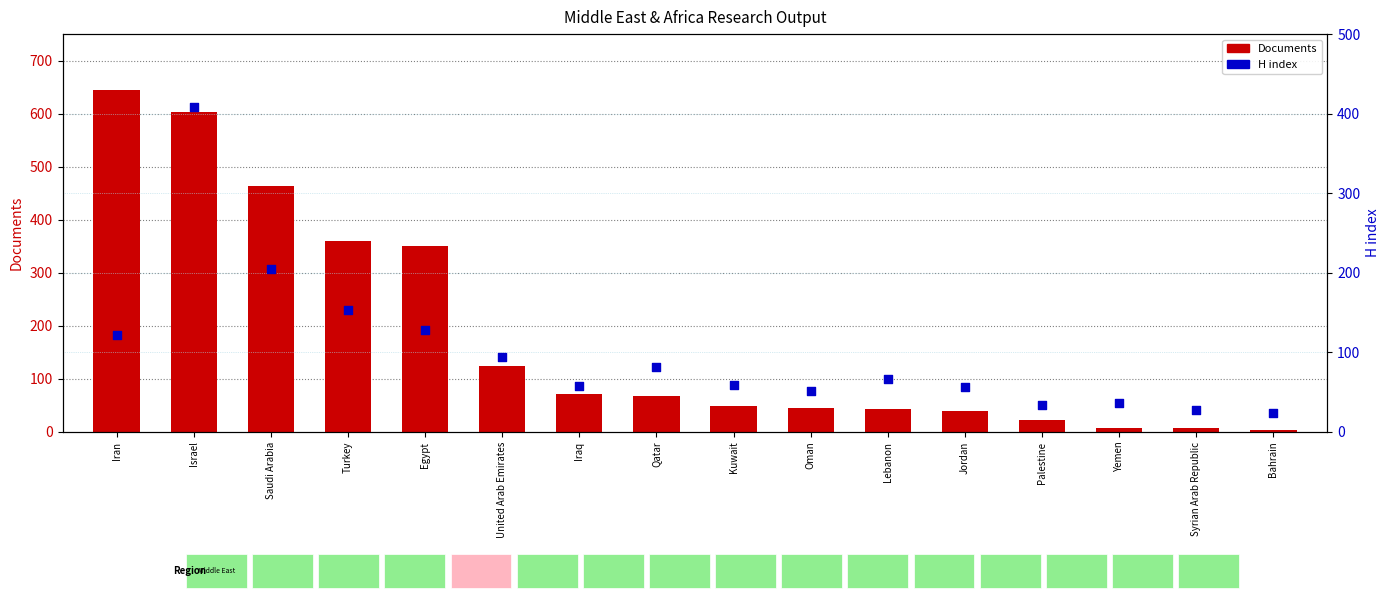

At how many categories does at least one series exceed 238?

5